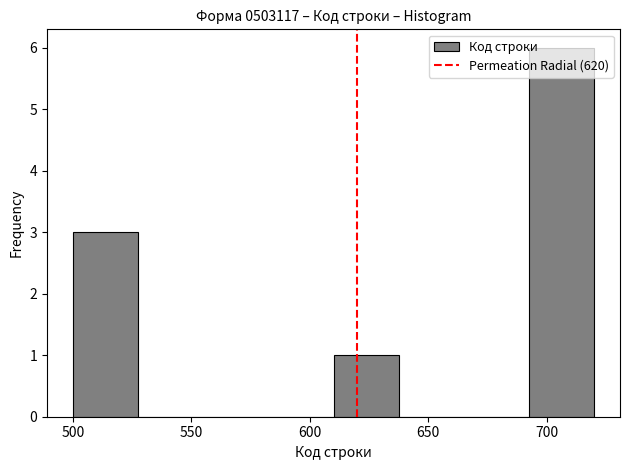

Reading left to right, list every bar in this chart as the range it spans on the x-axis followed by its height. Neither the bar edges nor the heights are printed on the chart, so give them approximately, as read against the axes.

500.0 to 527.5: 3
527.5 to 555.0: 0
555.0 to 582.5: 0
582.5 to 610.0: 0
610.0 to 637.5: 1
637.5 to 665.0: 0
665.0 to 692.5: 0
692.5 to 720.0: 6